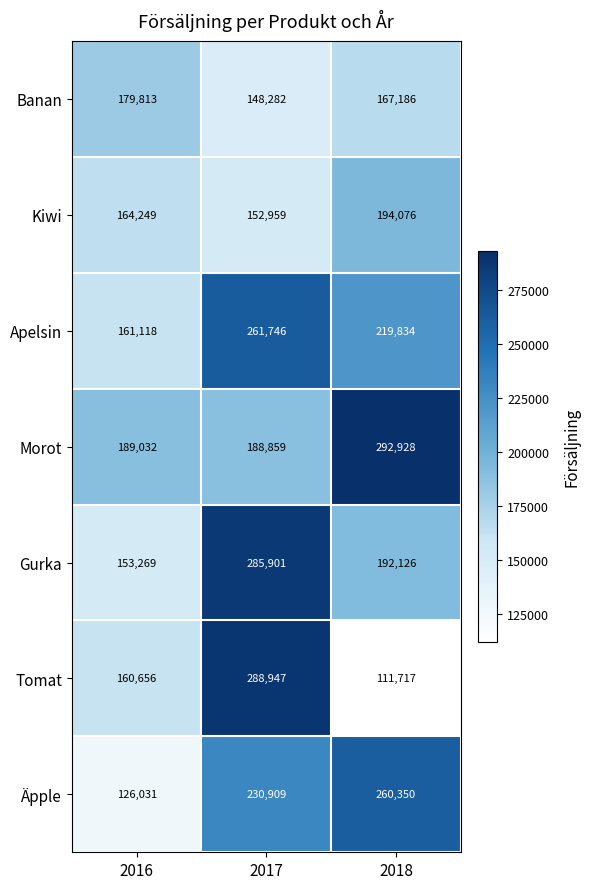

Rank the series at 2016 from highest to lowest value.

Morot, Banan, Kiwi, Apelsin, Tomat, Gurka, Äpple